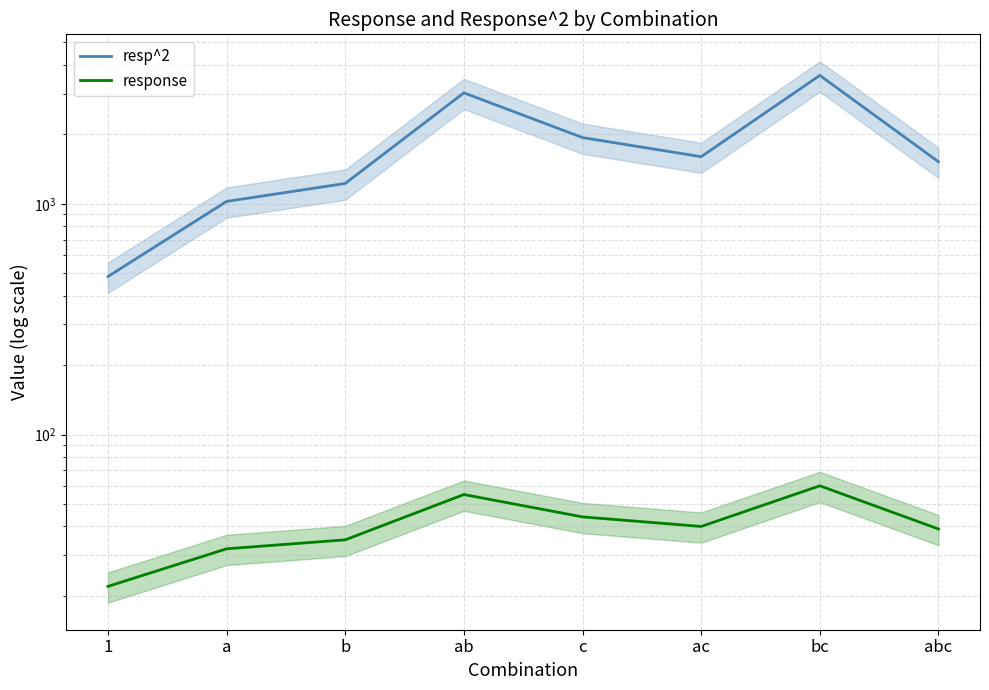

Rank the series by their average value, from highest to lowest.

resp^2, response